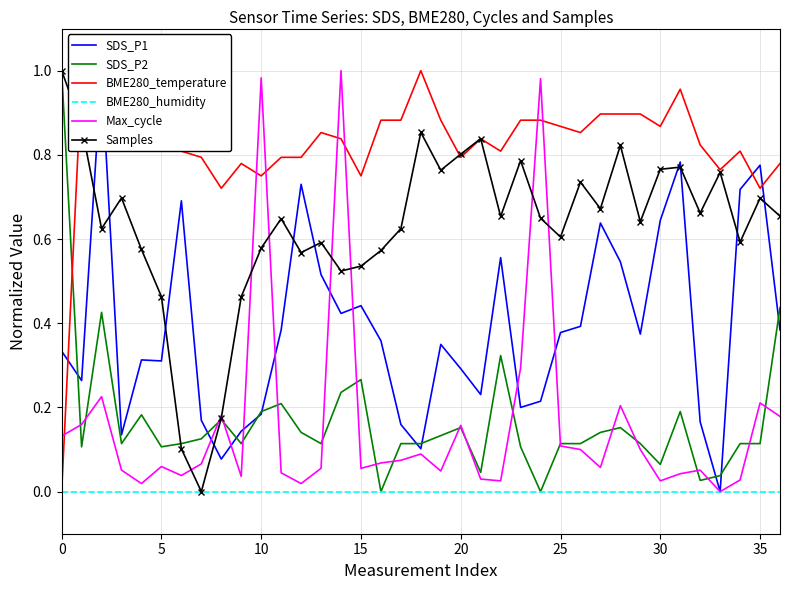

True or false: SDS_P1 has a value of 0.2 at 17.

False